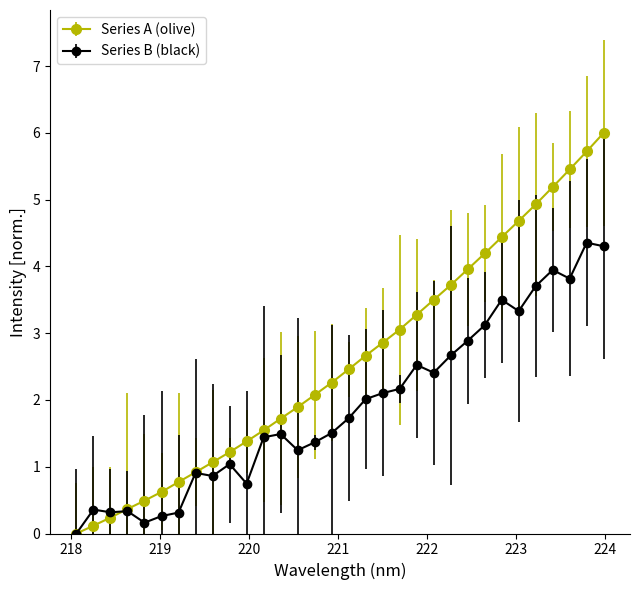

Which series has the largest range (max minus min)?

Series A (olive)